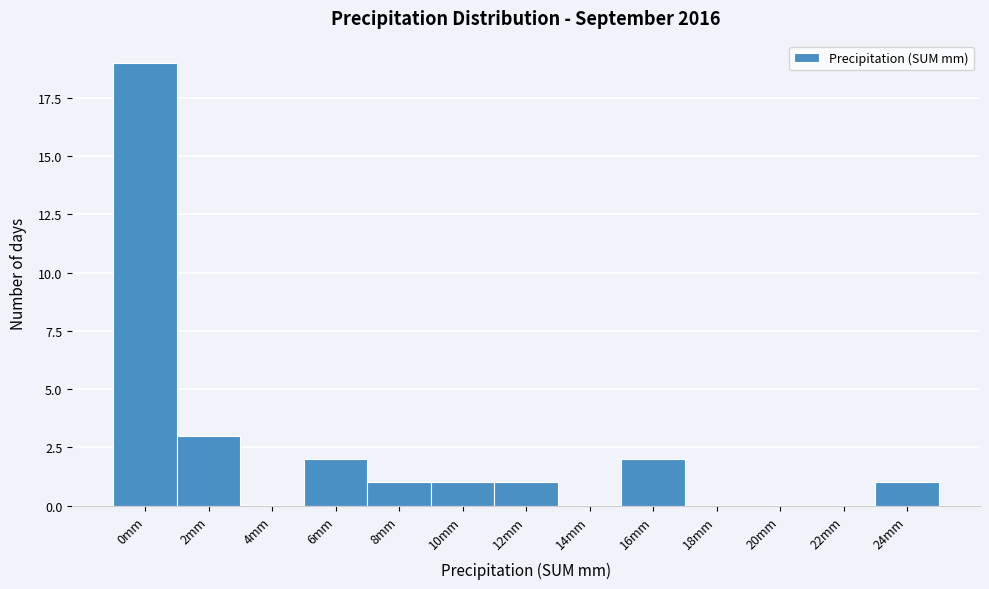

Reading left to right, what are all the values shown in this chart?

0mm=19	2mm=3	4mm=0	6mm=2	8mm=1	10mm=1	12mm=1	14mm=0	16mm=2	18mm=0	20mm=0	22mm=0	24mm=1